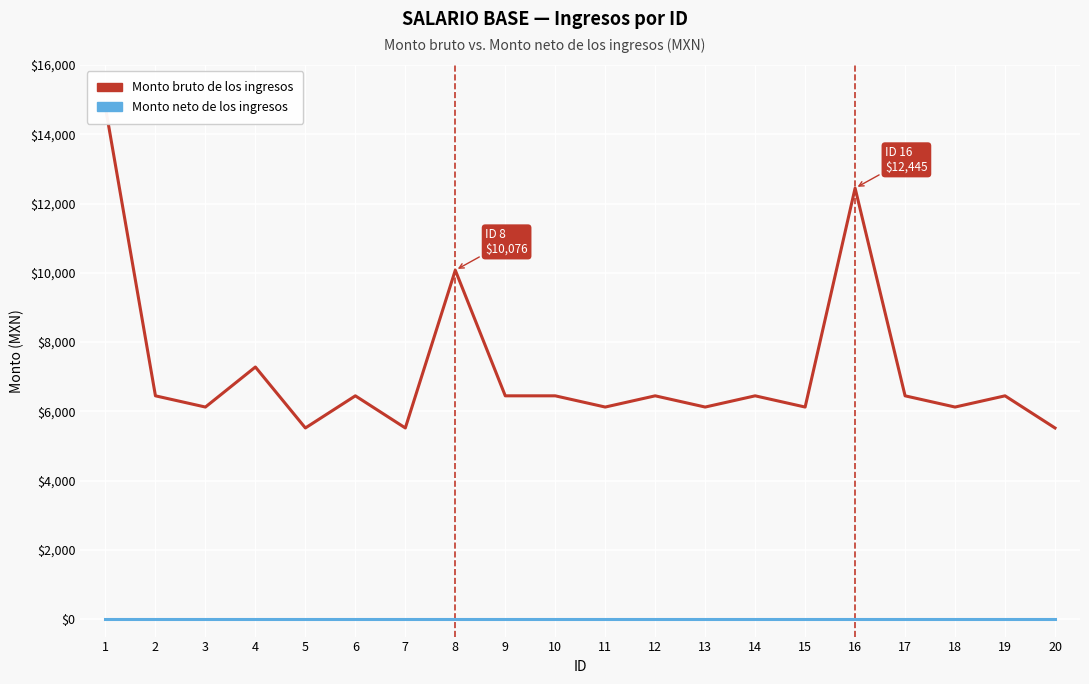

How many lines are shown in the chart?

2